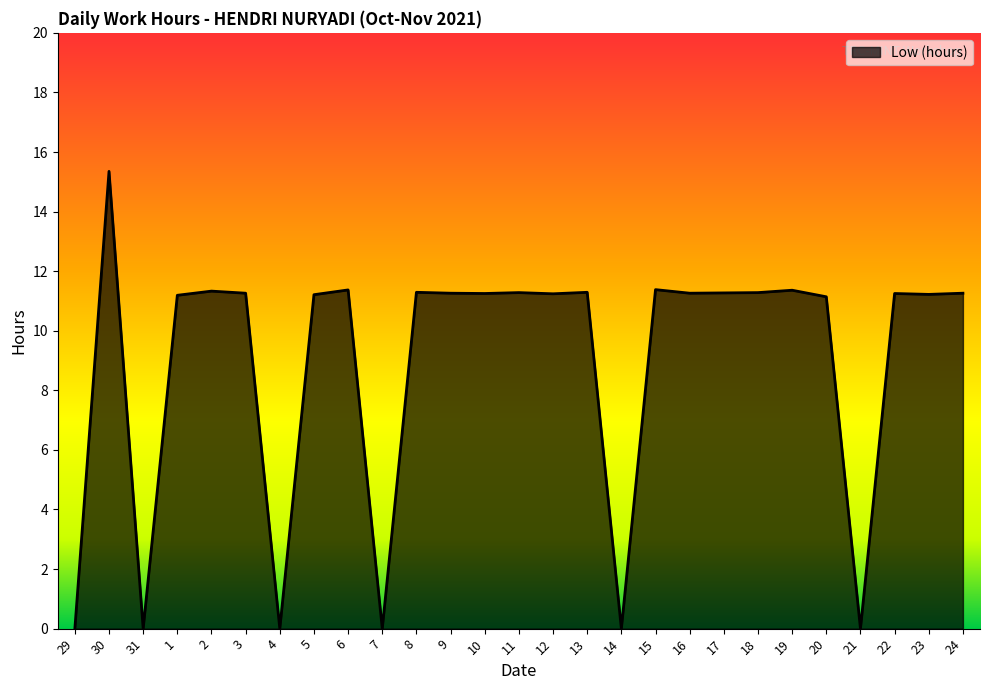

What is the ratio of the value at 22 to the value at 30?

0.7